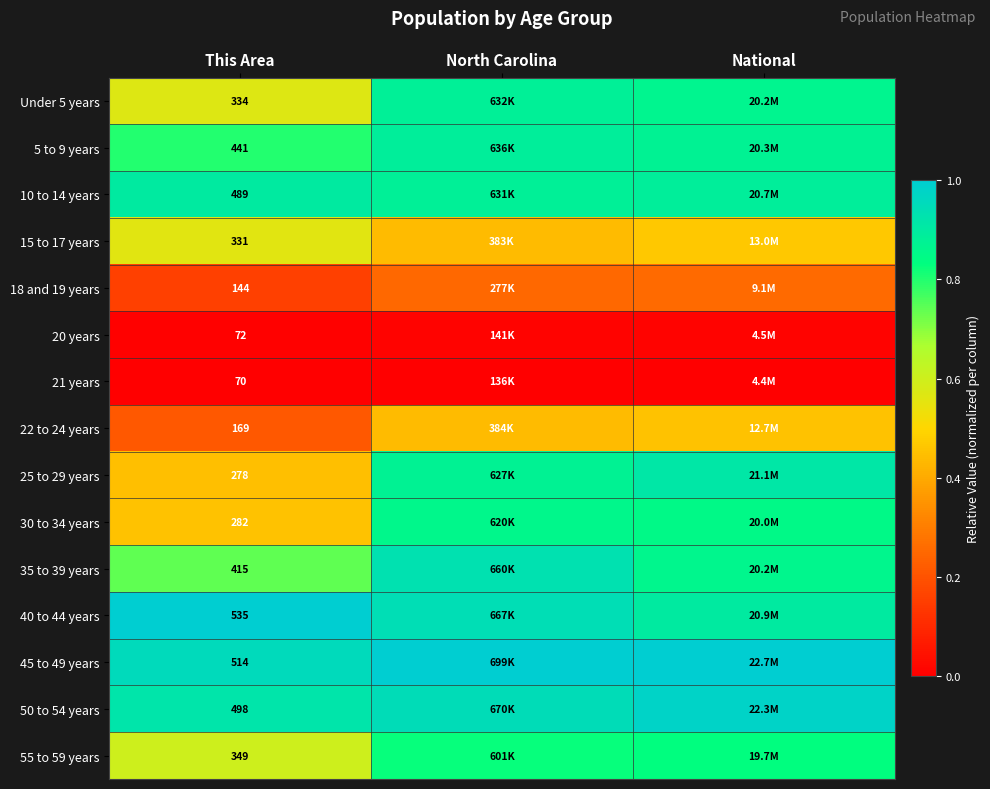

At North Carolina, list the series in order from smallest to largest.

21 years, 20 years, 18 and 19 years, 15 to 17 years, 22 to 24 years, 55 to 59 years, 30 to 34 years, 25 to 29 years, 10 to 14 years, Under 5 years, 5 to 9 years, 35 to 39 years, 40 to 44 years, 50 to 54 years, 45 to 49 years